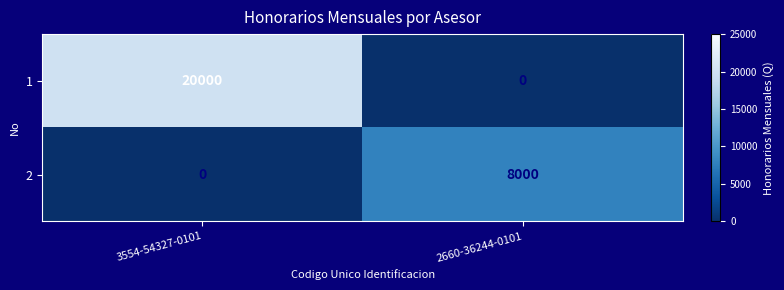

What is the difference between the 2 values at 3554-54327-0101 and 2660-36244-0101?

8000